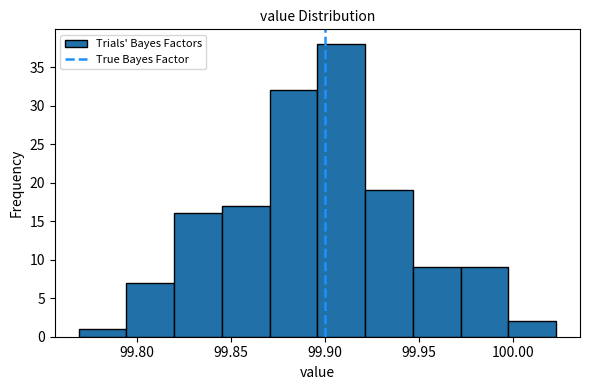

Which range on the x-axis has the tallest bar?

99.895 to 99.920